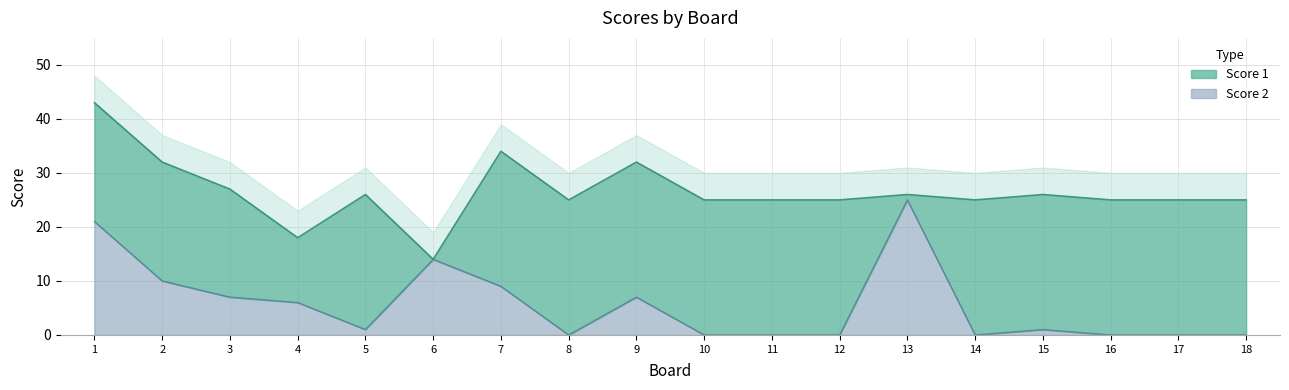

Between 7 and 14, which is larger?

7